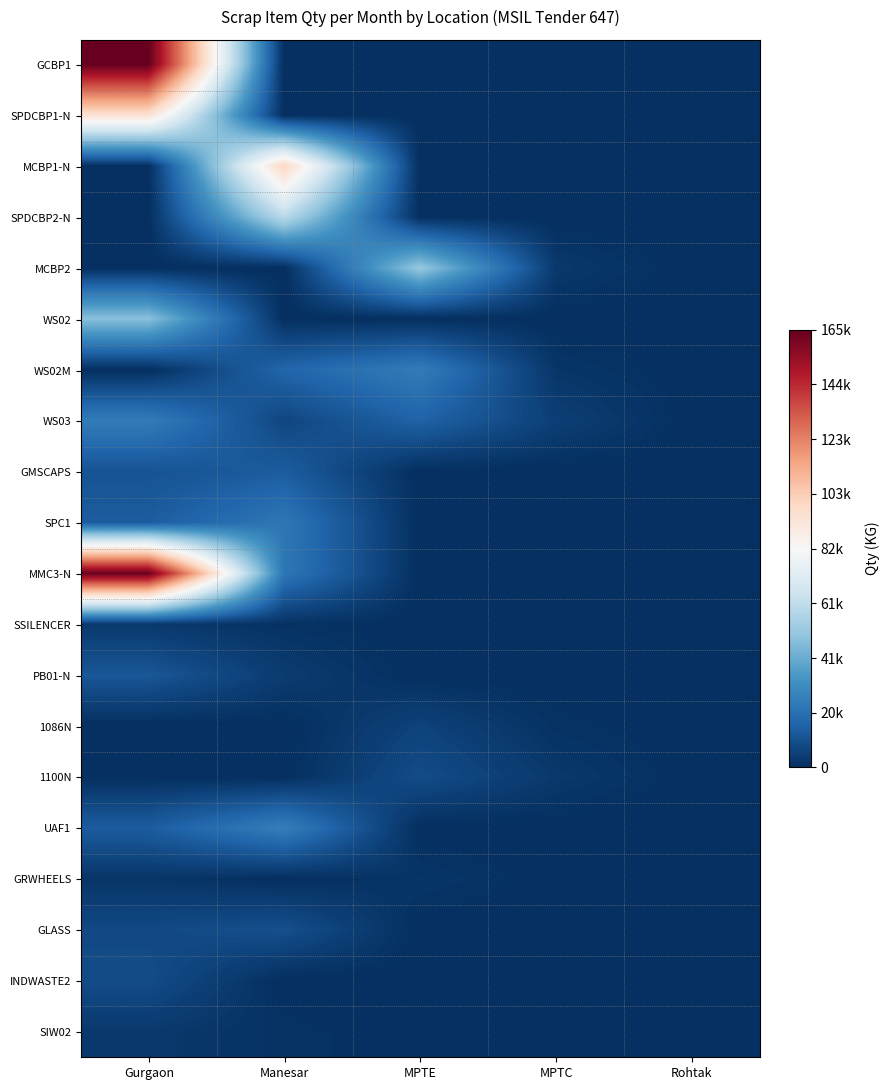

Reading left to right, what are all the values shown in this chart?

GCBP1: Gurgaon=165000	Manesar=0	MPTE=0	MPTC=0	Rohtak=0
SPDCBP1-N: Gurgaon=95000	Manesar=0	MPTE=0	MPTC=0	Rohtak=0
MCBP1-N: Gurgaon=0	Manesar=100000	MPTE=0	MPTC=0	Rohtak=0
SPDCBP2-N: Gurgaon=0	Manesar=60000	MPTE=0	MPTC=0	Rohtak=0
MCBP2: Gurgaon=0	Manesar=0	MPTE=51000	MPTC=3000	Rohtak=0
WS02: Gurgaon=48000	Manesar=0	MPTE=0	MPTC=0	Rohtak=0
WS02M: Gurgaon=0	Manesar=17000	MPTE=25000	MPTC=2000	Rohtak=0
WS03: Gurgaon=25000	Manesar=7000	MPTE=16000	MPTC=5000	Rohtak=0
GMSCAPS: Gurgaon=11000	Manesar=14000	MPTE=0	MPTC=0	Rohtak=0
SPC1: Gurgaon=14000	Manesar=23000	MPTE=0	MPTC=0	Rohtak=0
MMC3-N: Gurgaon=164000	Manesar=23000	MPTE=0	MPTC=0	Rohtak=0
SSILENCER: Gurgaon=3000	Manesar=1000	MPTE=0	MPTC=0	Rohtak=0
PB01-N: Gurgaon=12000	Manesar=4000	MPTE=0	MPTC=0	Rohtak=0
1086N: Gurgaon=0	Manesar=0	MPTE=6000	MPTC=1000	Rohtak=0
1100N: Gurgaon=0	Manesar=0	MPTE=9000	MPTC=3000	Rohtak=0
UAF1: Gurgaon=14000	Manesar=26000	MPTE=0	MPTC=0	Rohtak=0
GRWHEELS: Gurgaon=2000	Manesar=0	MPTE=2000	MPTC=0	Rohtak=0
GLASS: Gurgaon=8000	Manesar=10000	MPTE=0	MPTC=0	Rohtak=0
INDWASTE2: Gurgaon=9000	Manesar=0	MPTE=0	MPTC=0	Rohtak=0
SIW02: Gurgaon=3000	Manesar=1000	MPTE=0	MPTC=0	Rohtak=0